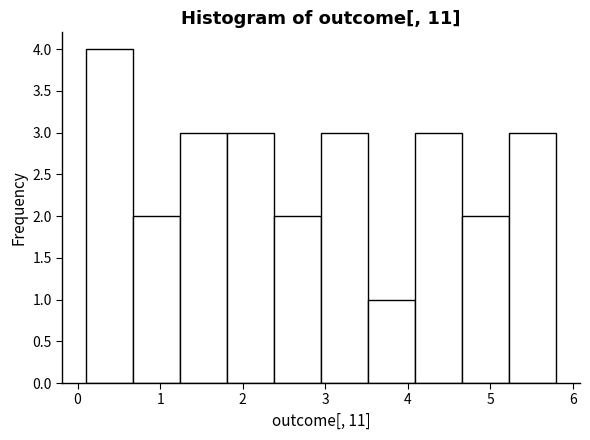

Which range on the x-axis has the tallest bar?

0.10 to 0.67